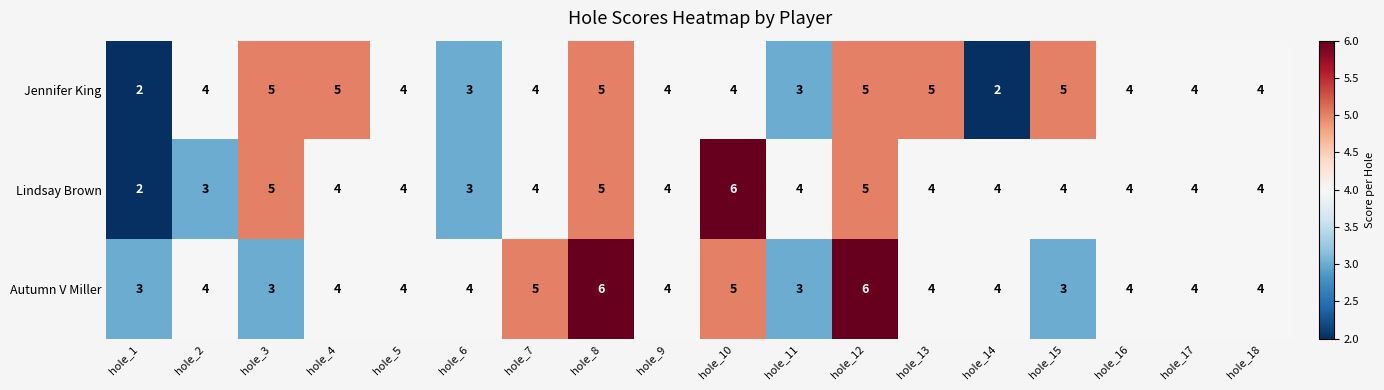

What is the greatest value displayed?

6